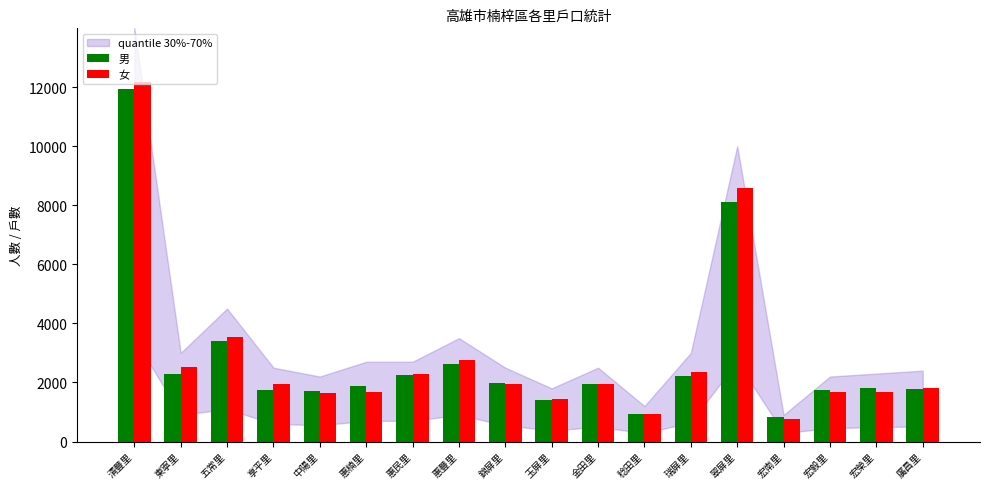

Which category has the lowest value across all series?

宏南里